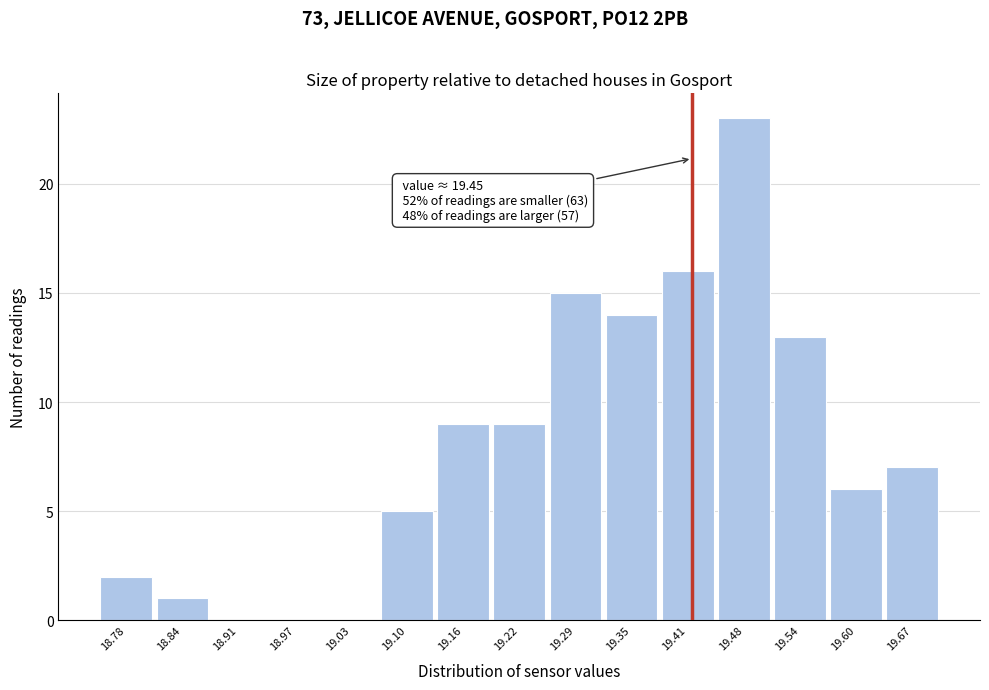

Reading left to right, list all the values displayed in this chart.

18.78=2	18.84=1	18.91=0	18.97=0	19.03=0	19.10=5	19.16=9	19.22=9	19.29=15	19.35=14	19.41=16	19.48=23	19.54=13	19.60=6	19.67=7